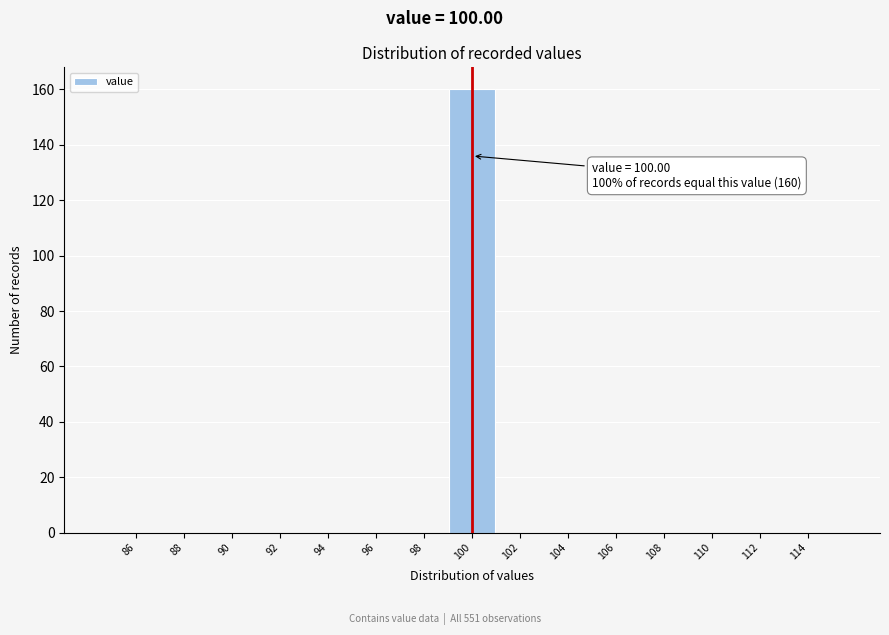

Which range on the x-axis has the tallest bar?

99 to 101